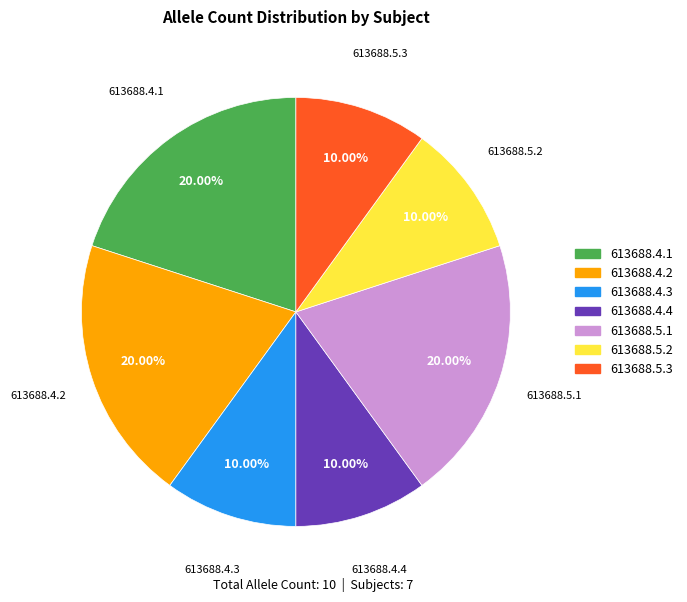

Does any single category account for the majority?

No